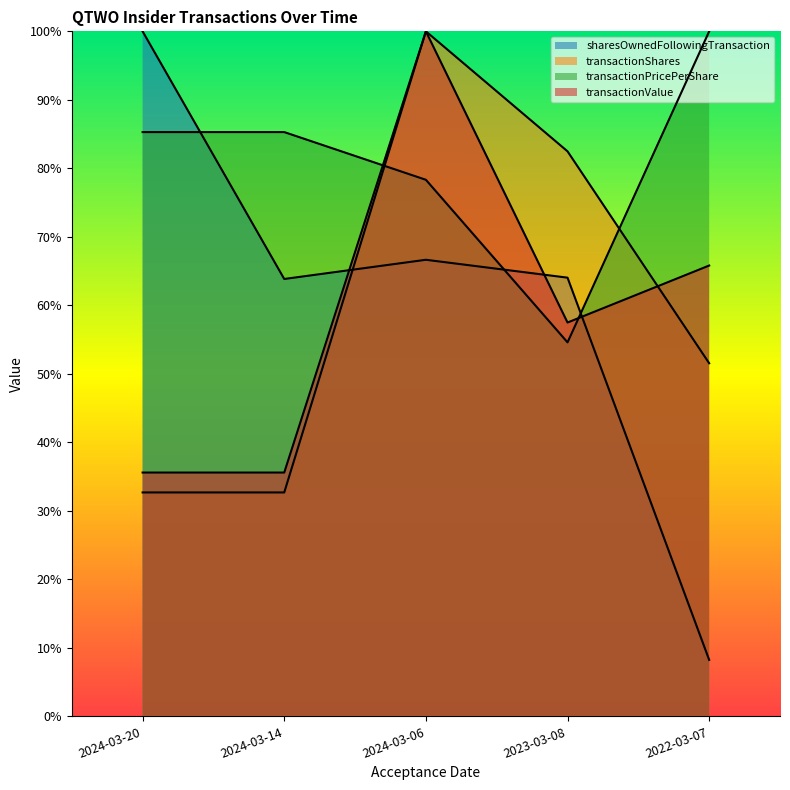

Rank the categories by transactionValue value from highest to lowest.

2024-03-06, 2022-03-07, 2023-03-08, 2024-03-20, 2024-03-14